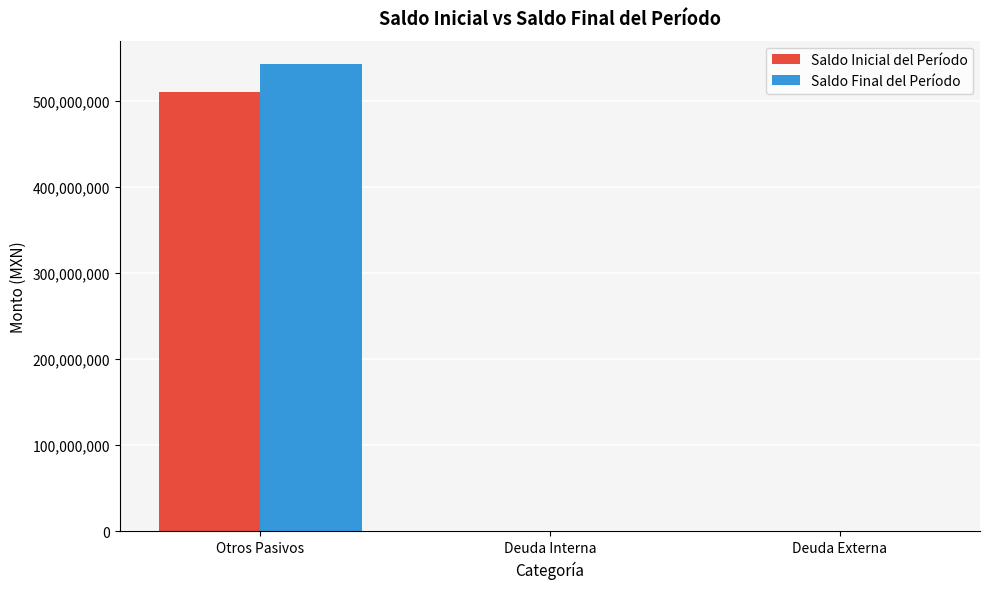

The value of Saldo Inicial del Período at Otros Pasivos is 509553075.2. True or false?

True